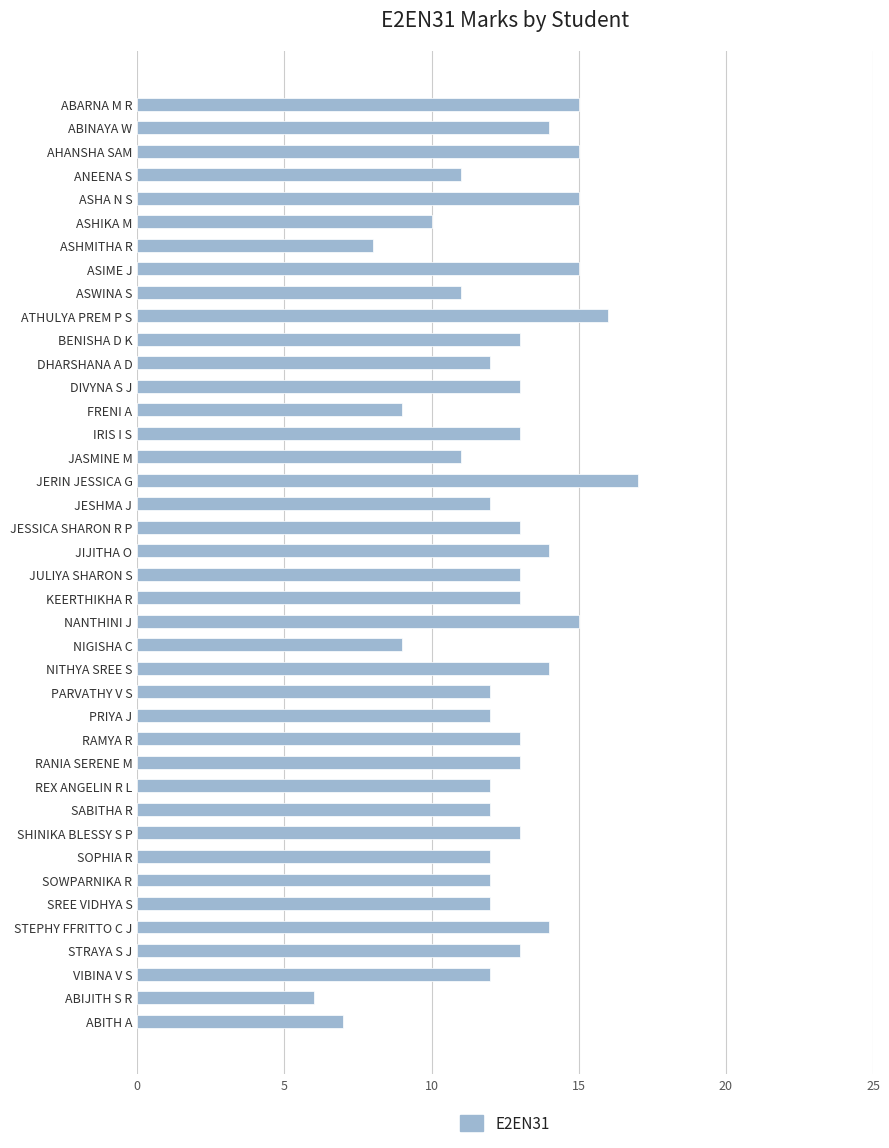

True or false: the data shows 12 at SABITHA R.

True